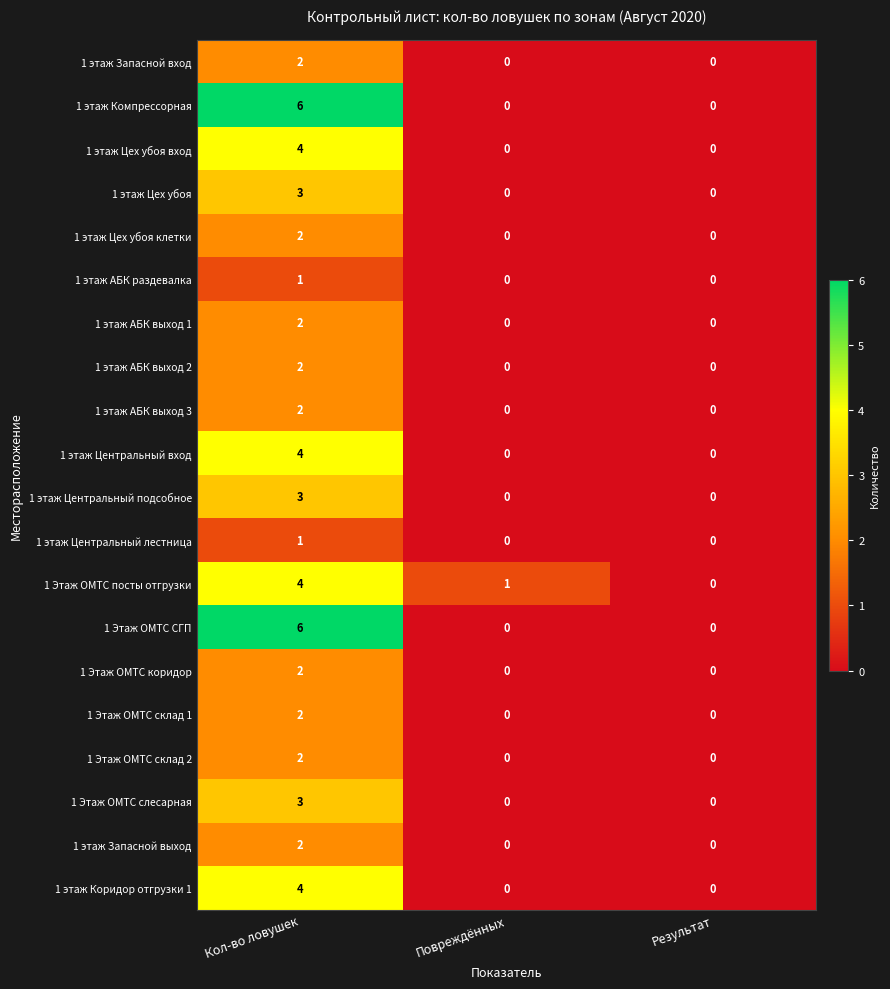

How many data points in 1 Этаж ОМТС посты отгрузки are less than 1?

1